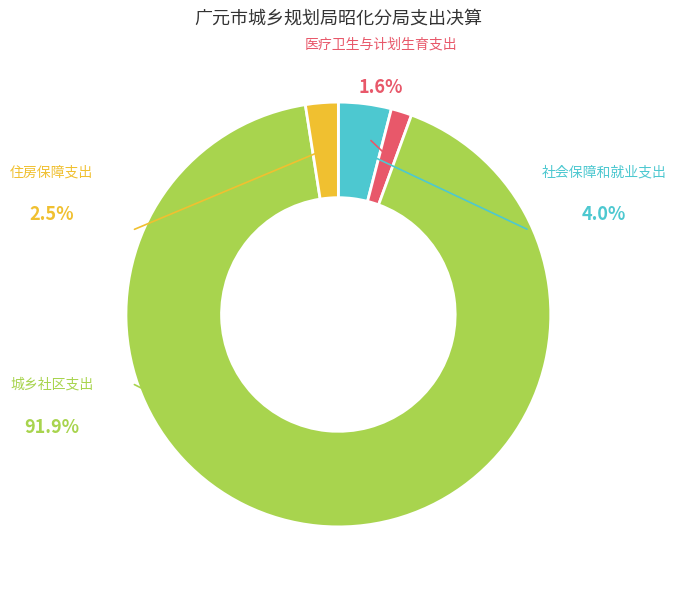

To the nearest percent, what is the average slice percentage?

25%